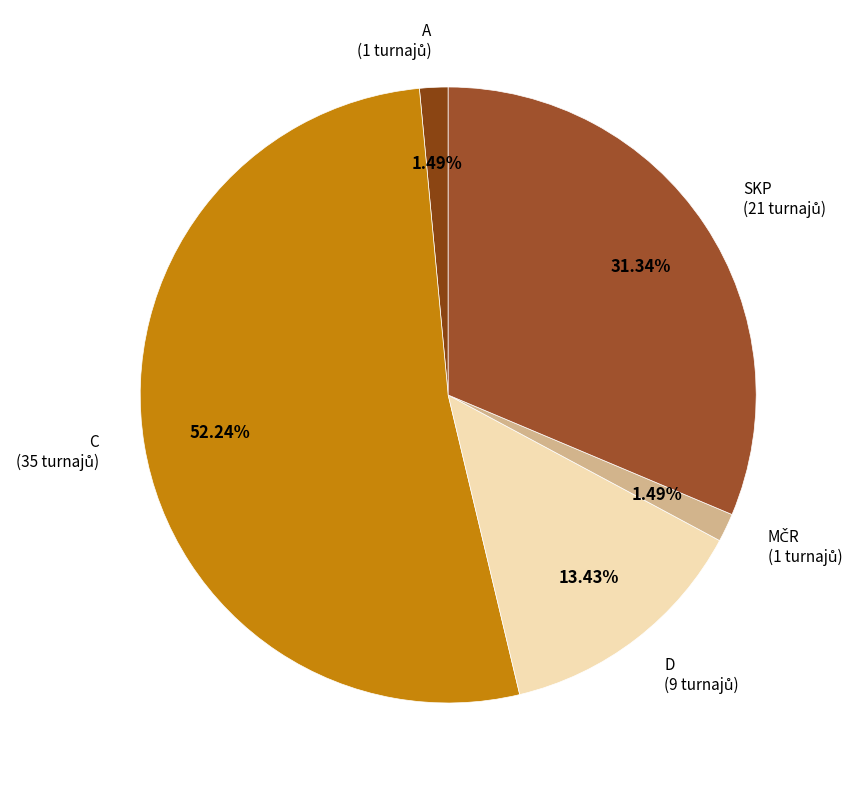

Count the number of slices in the pie.

5